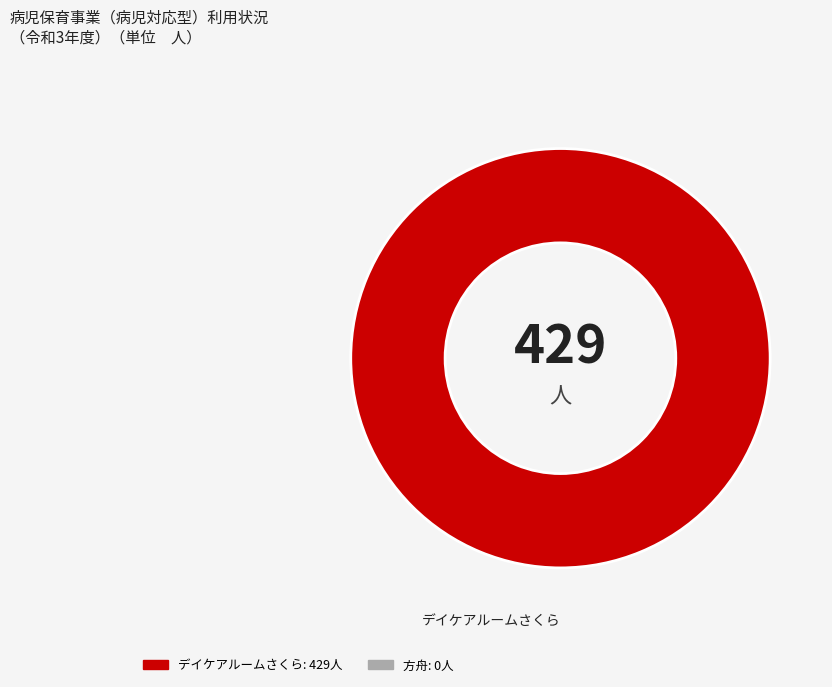

The デイケアルームさくら slice represents 100% of the pie. True or false?

True